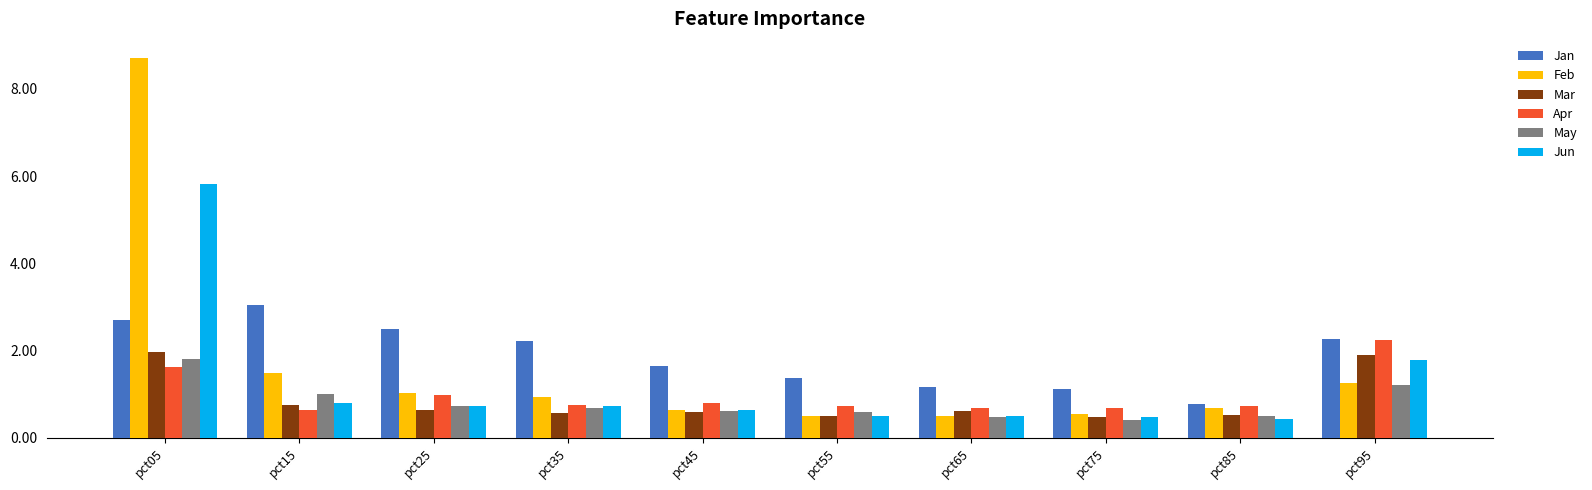

The Mar series shows 0.9 at pct65. True or false?

False